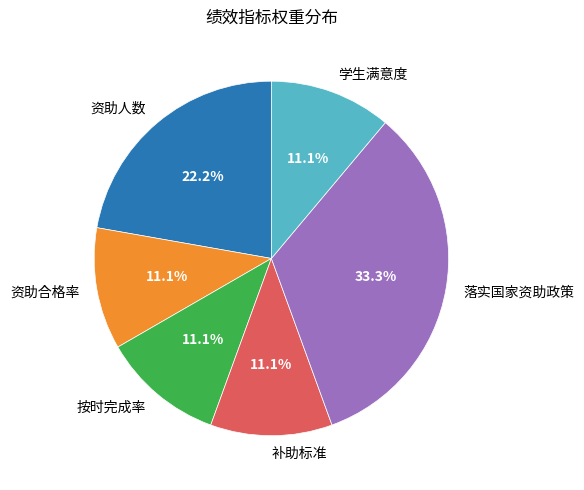

Which category has the biggest portion of the pie?

落实国家资助政策